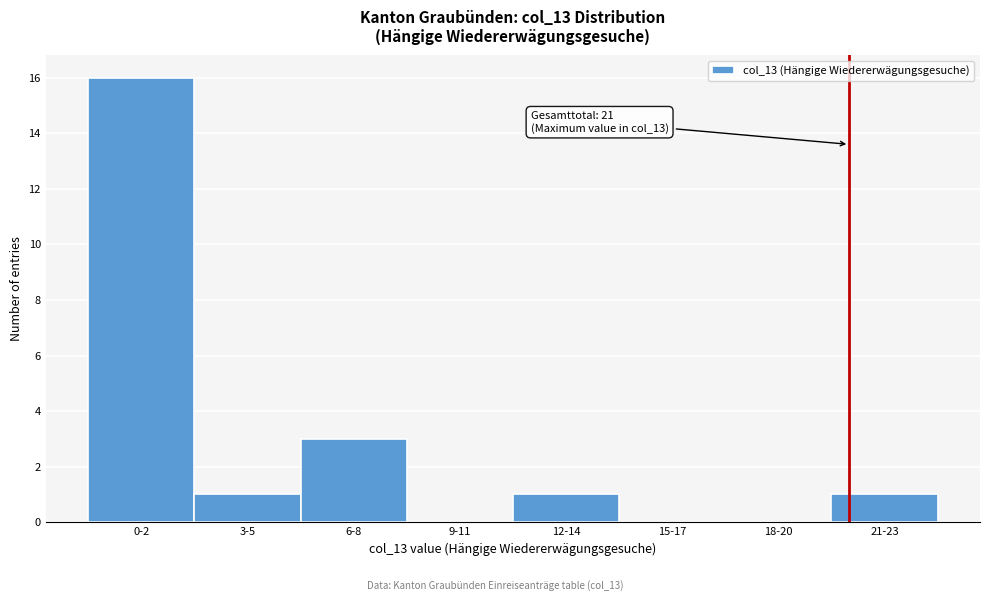

Reading left to right, what are all the values shown in this chart?

0-2=16	3-5=1	6-8=3	9-11=0	12-14=1	15-17=0	18-20=0	21-23=1